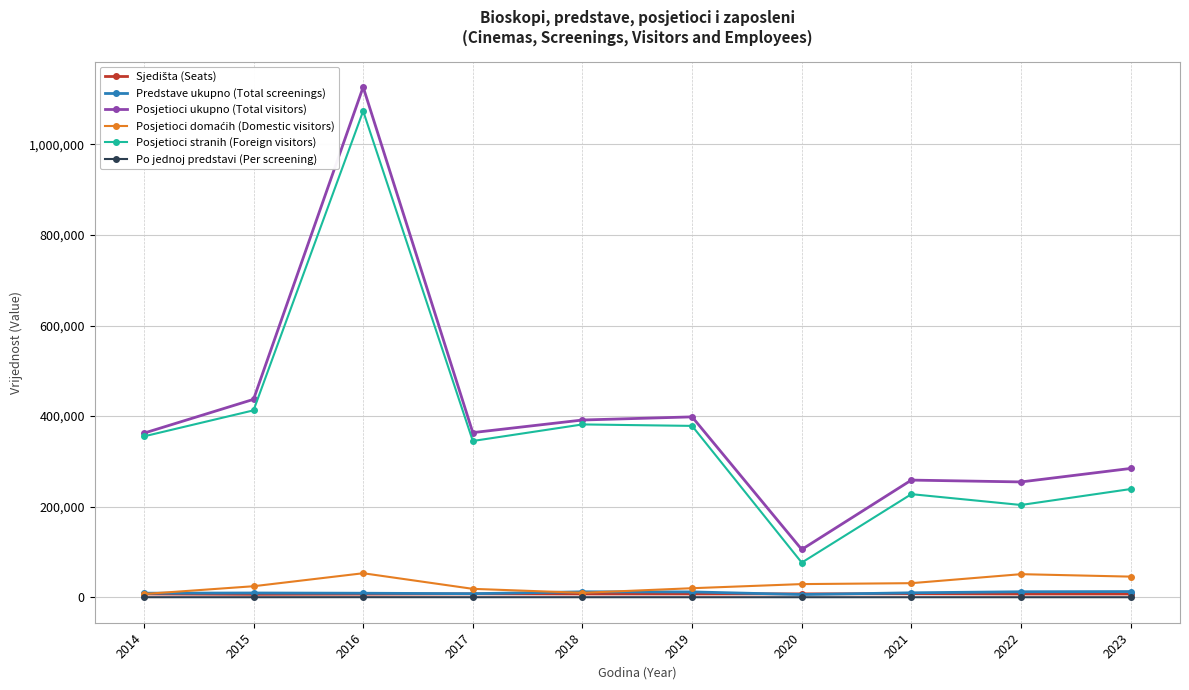

At which category is the sum across all series the highest?

2016